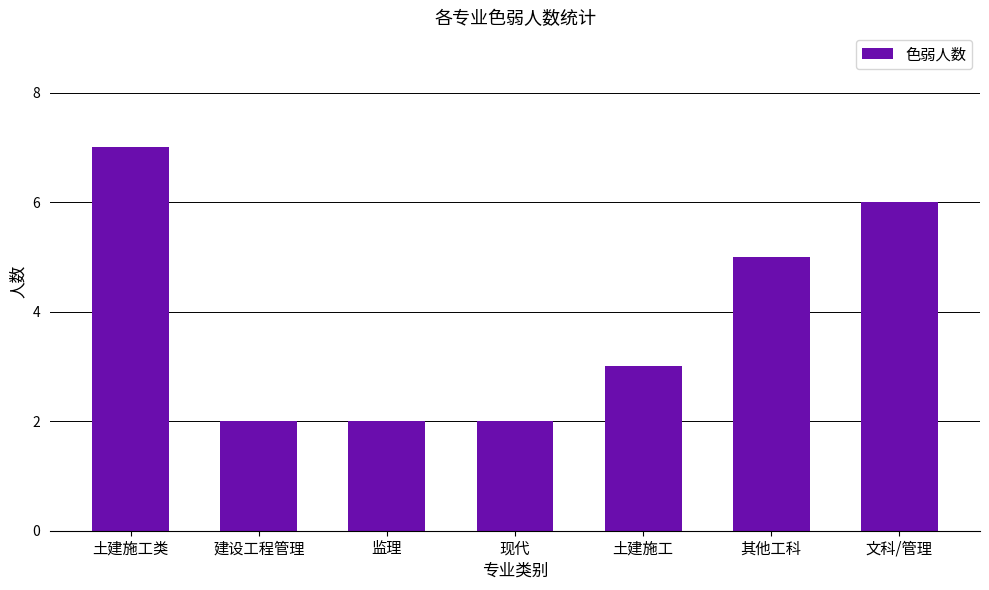

How many values are between 2 and 6?

6